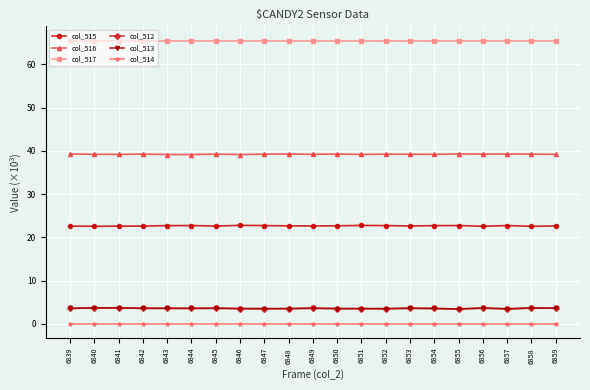

What is the total value across all series at 6857?

134.6